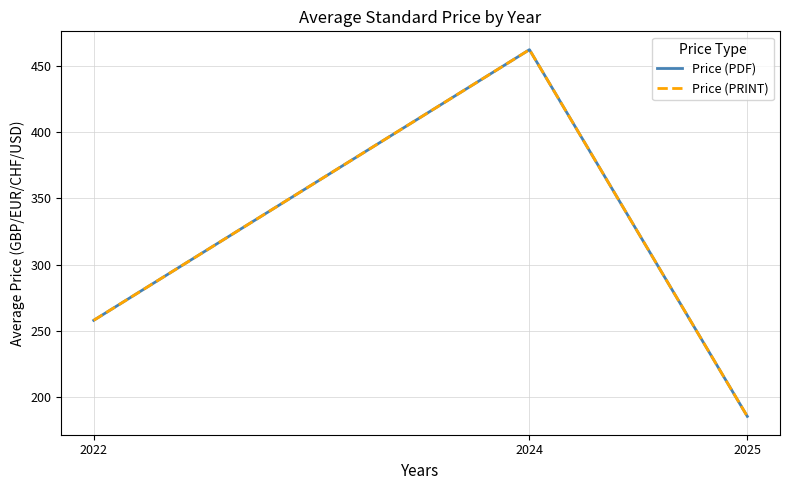

At which category is the sum across all series the highest?

2024